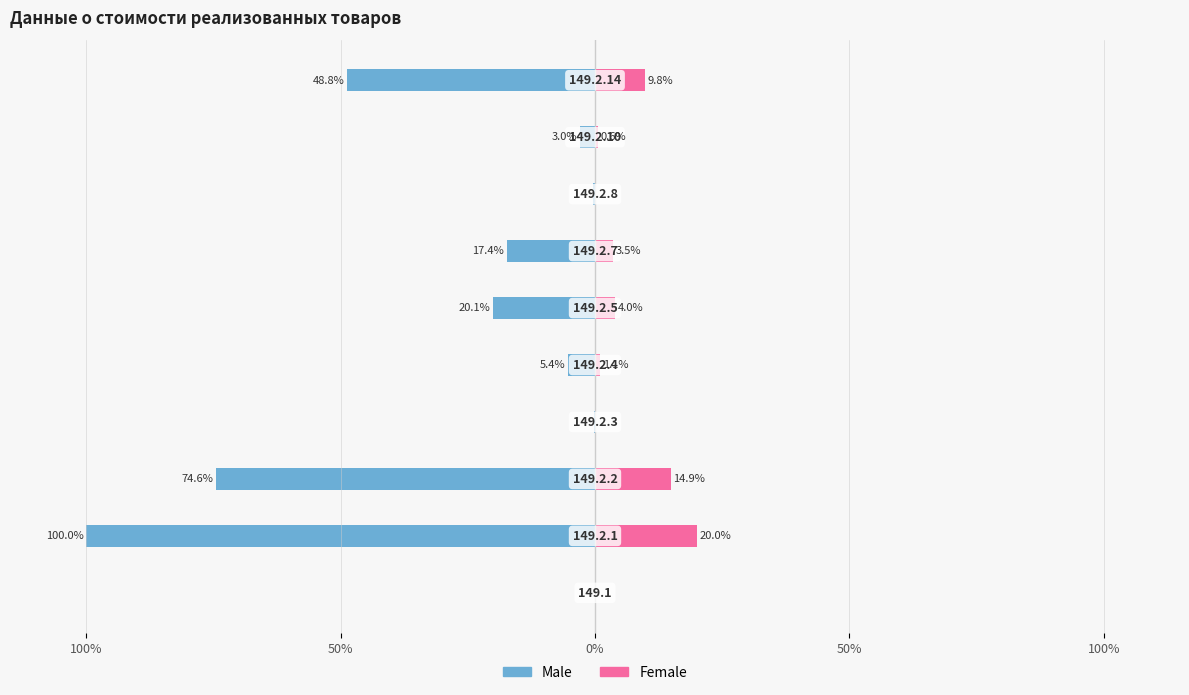

How many data points does each series have?

10